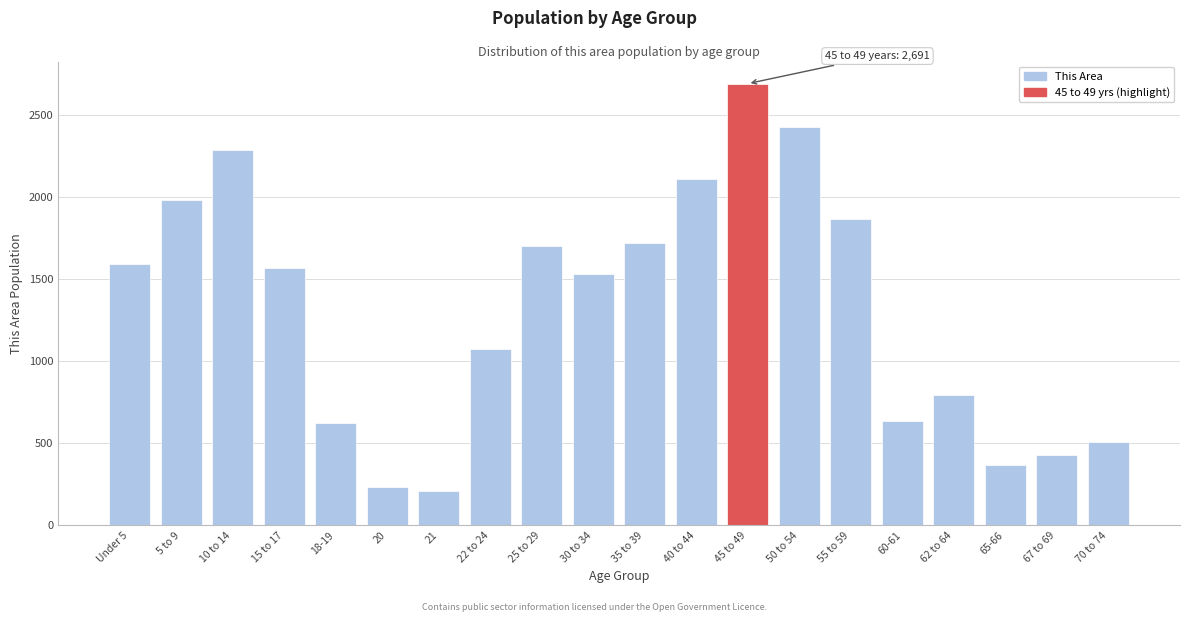

Reading right to left, what are all the values shown in this chart?

506	428	365	791	636	1864	2429	2691	2109	1719	1531	1699	1077	211	233	623	1568	2287	1981	1591